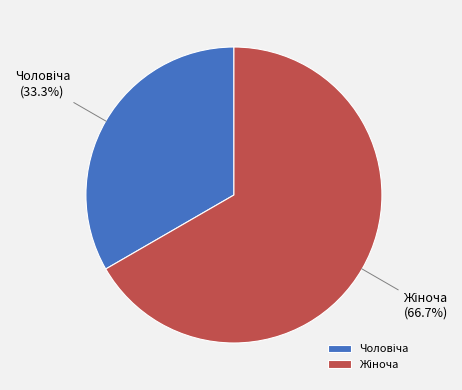

Does any single category account for the majority?

Yes